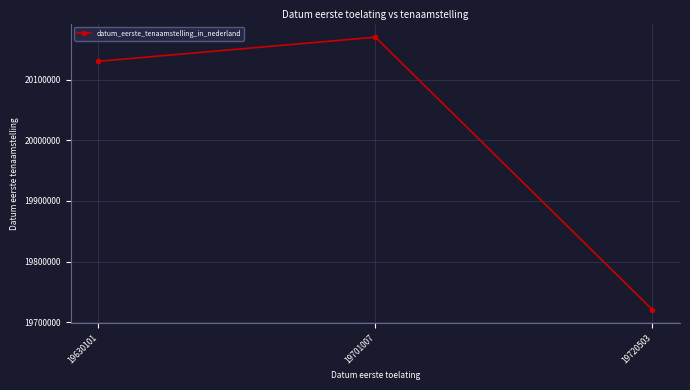

How many categories are shown in the chart?

3